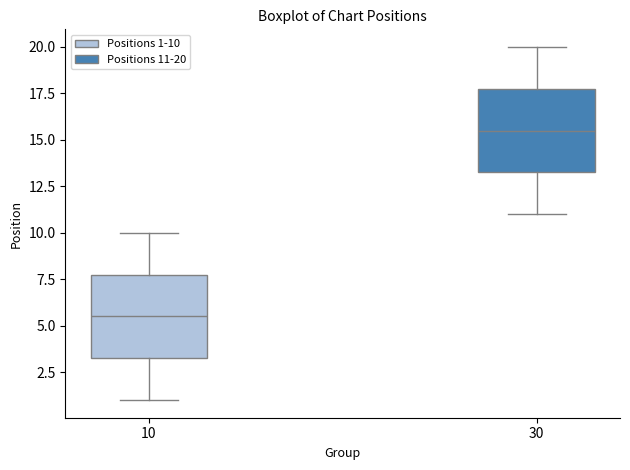

Where is the lower edge of the box at x = 30 on the y-axis? The values are not printed on the chart, so give them approximately, as read against the axis.

13.5